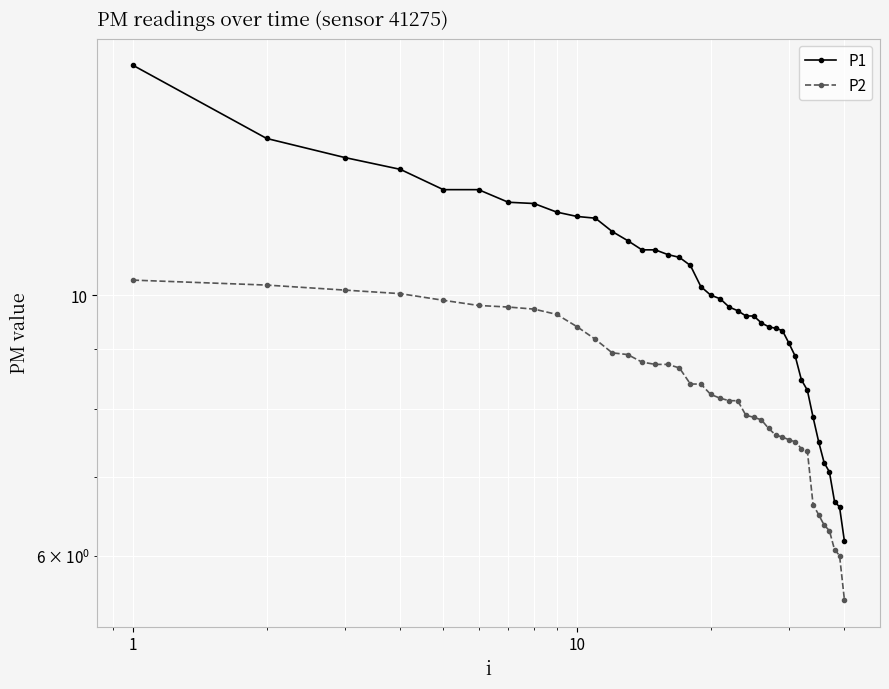

True or false: P2 and P1 cross at least once.

False